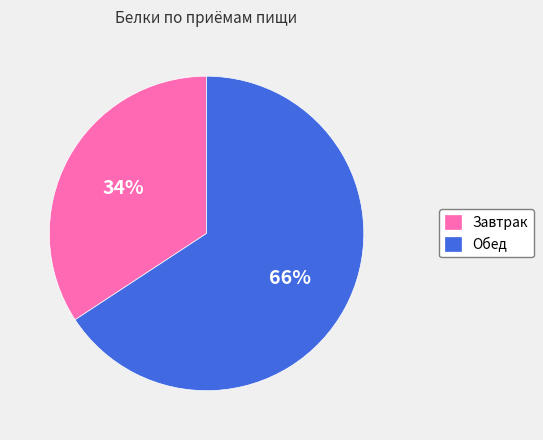

Which slice is the largest?

Обед